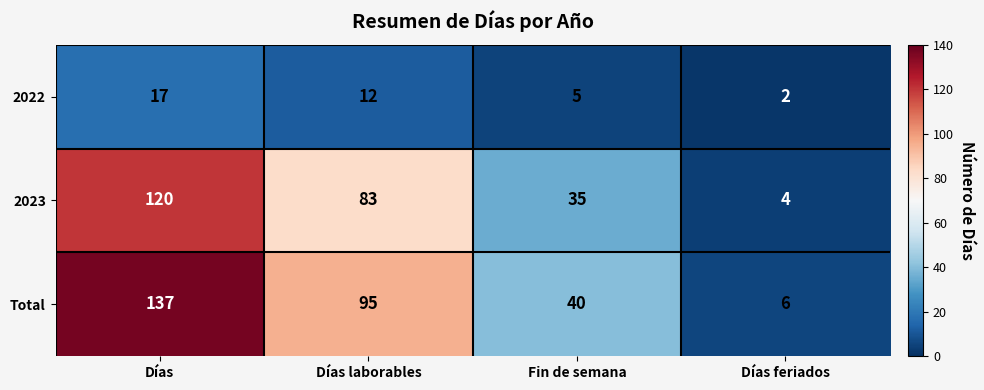

What is the spread (max minus min) of values at Fin de semana?

35